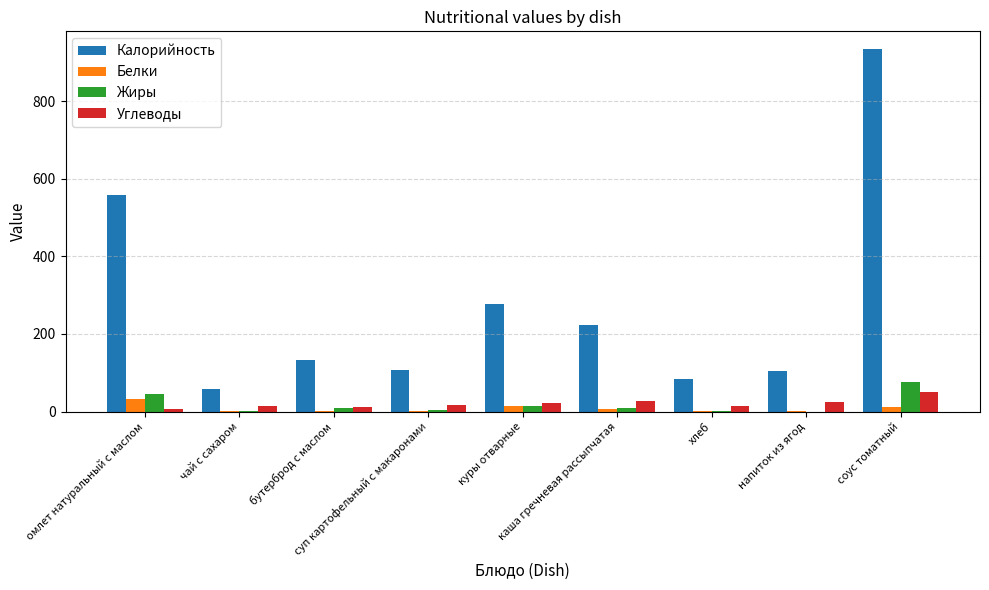

Which series has the largest total across all categories?

Калорийность